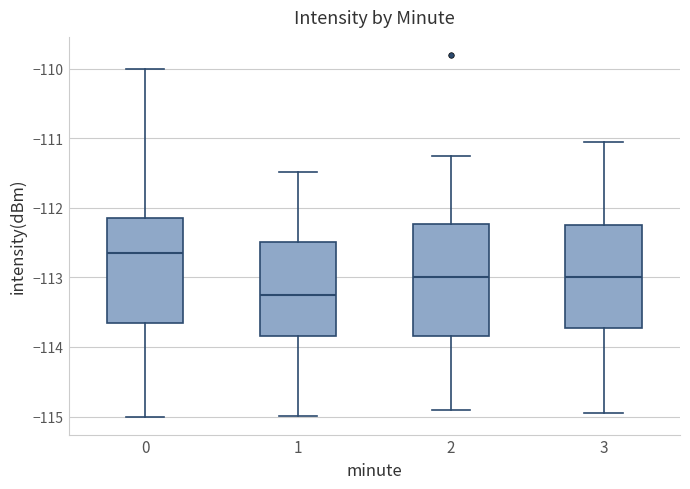

Reading left to right, transcribe this box plot: for each box, give where its median line is, the range the box spans, and where its two whiskers end, as read against the y-axis. The values are not printed on the chart, so give them approximately, as read against the axis.

0: median -112.6, box -113.7 to -112.1, whiskers -115.0 to -110.0
1: median -113.2, box -113.8 to -112.5, whiskers -115.0 to -111.5
2: median -113.0, box -113.8 to -112.2, whiskers -114.9 to -111.2
3: median -113.0, box -113.7 to -112.2, whiskers -114.9 to -111.0